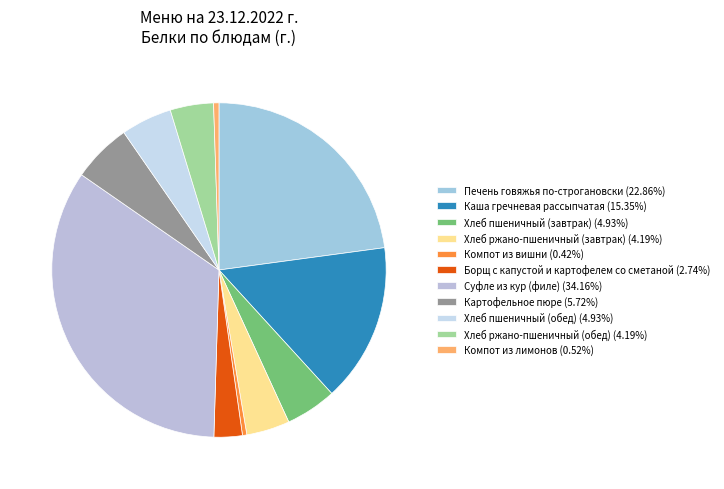

Which slice is the smallest?

Компот из вишни